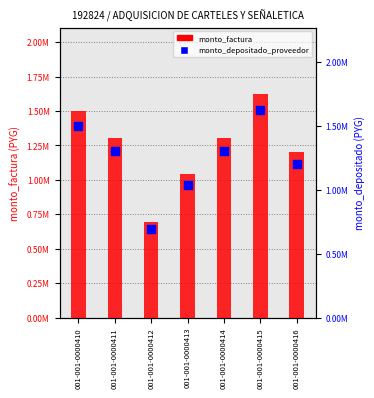

What is the total value across all series at 001-001-0000410?

3000000